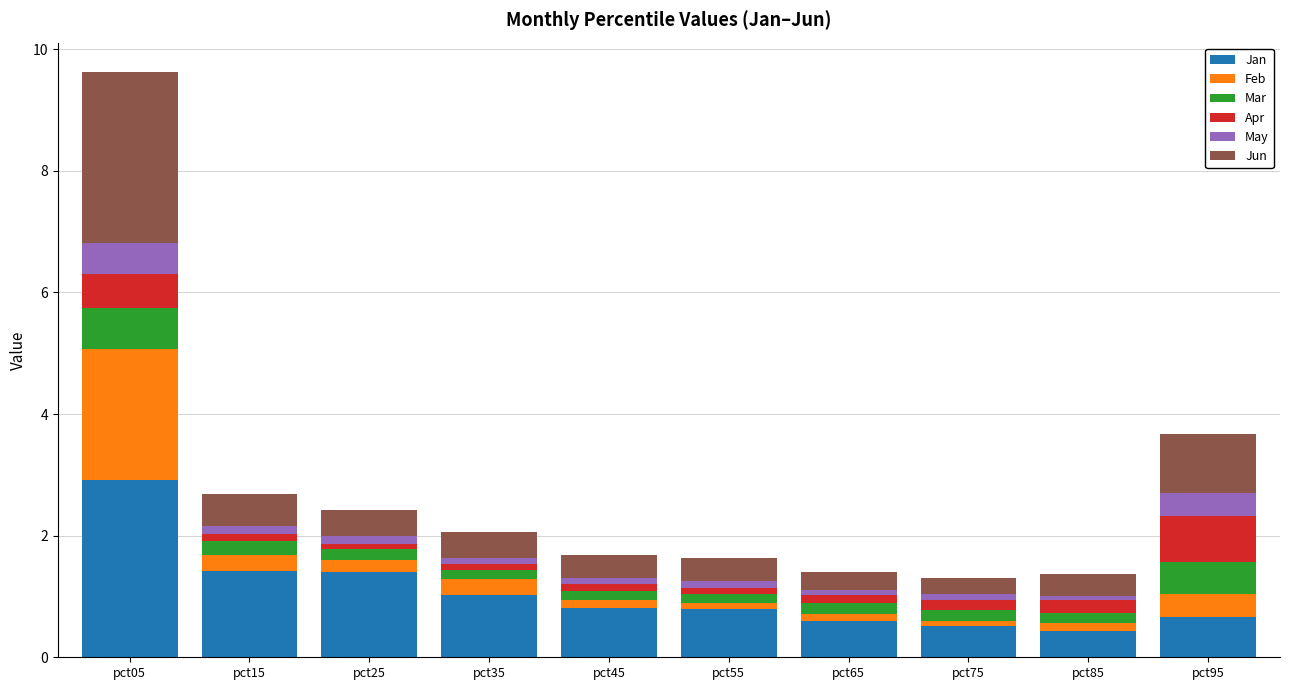

At which category is the sum across all series the highest?

pct05